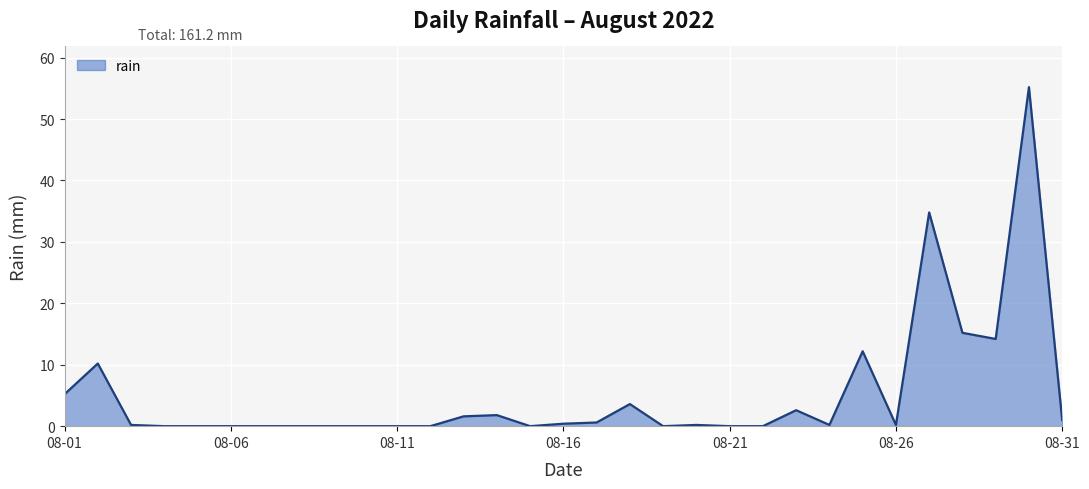

What is the greatest value displayed?

55.2